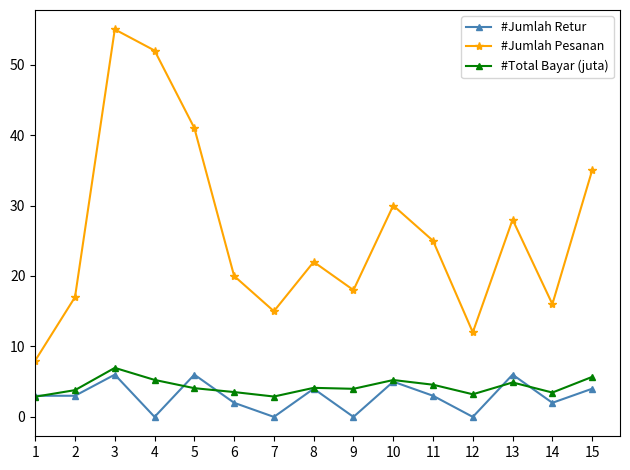

What is the sum of the #Jumlah Retur values at 5 and 11?

9.0